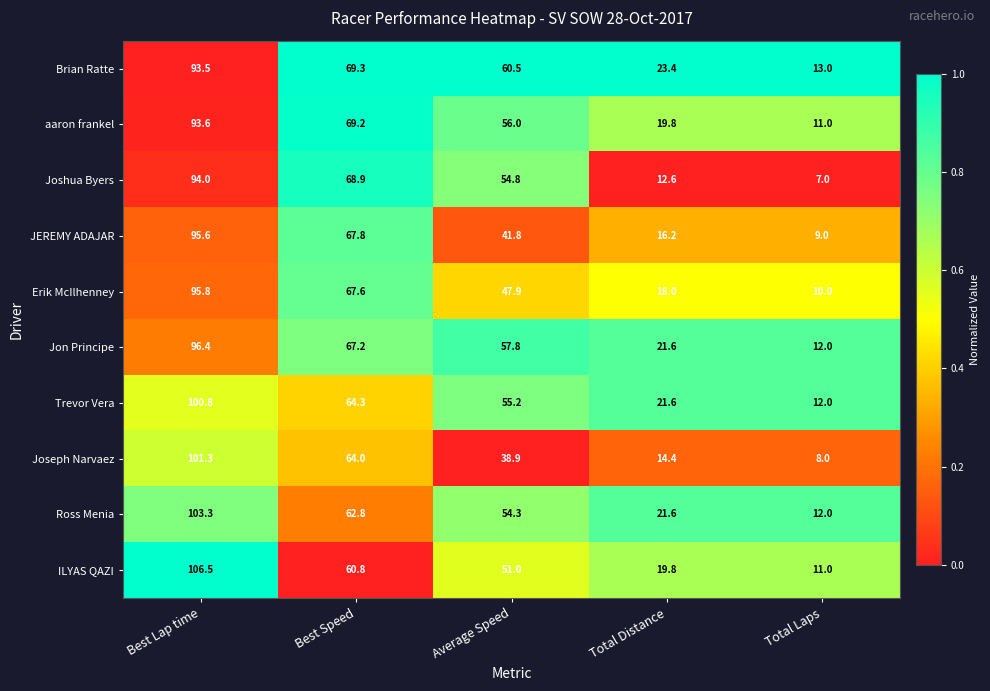

What is the greatest value displayed?

106.5